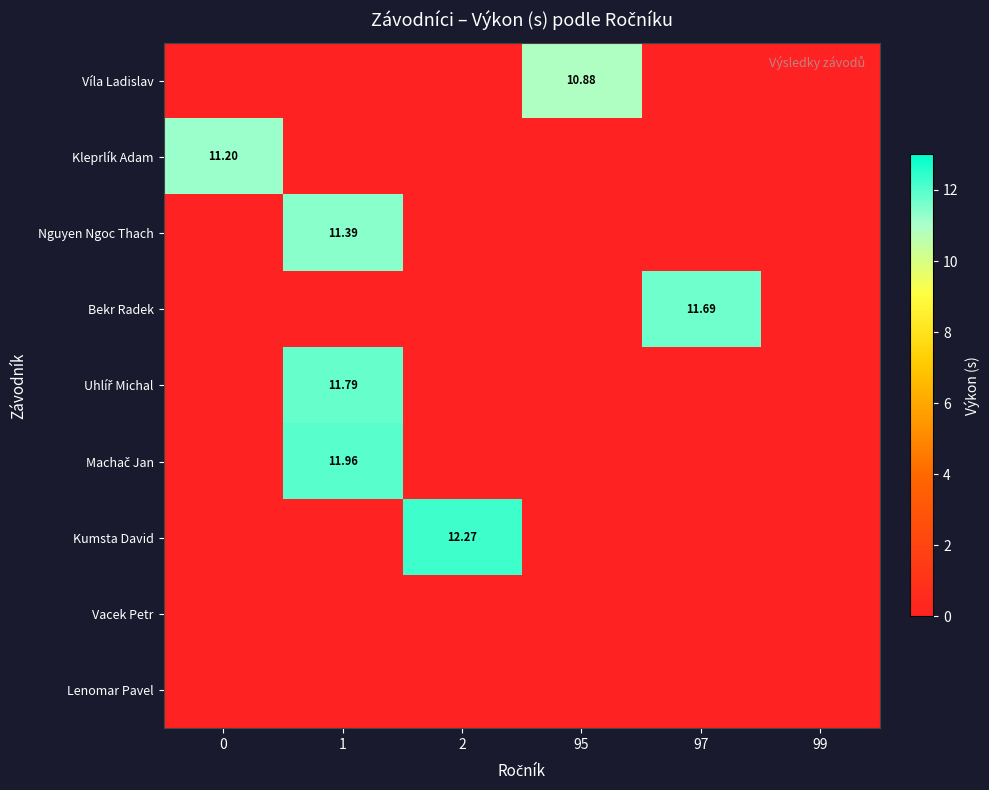

What is the difference between the maximum and second lowest values in the Bekr Radek series?

11.7